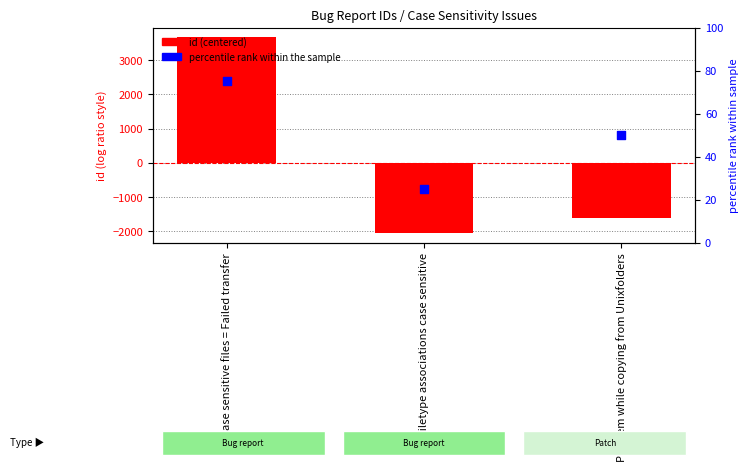

Which series has the largest total across all categories?

percentile rank within the sample